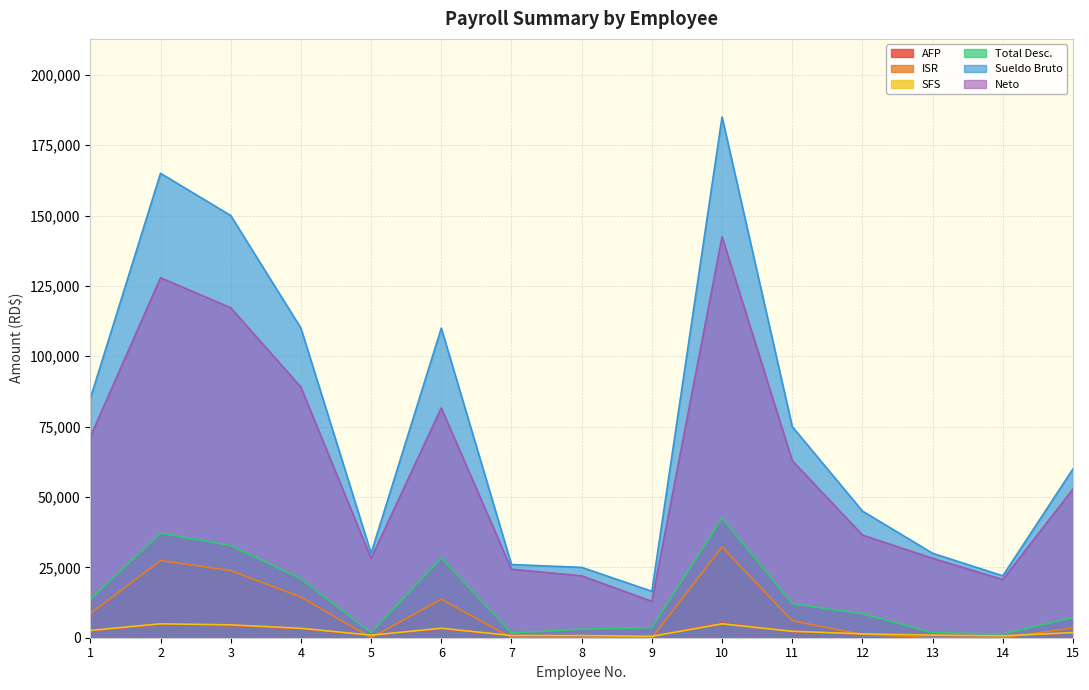

Rank the categories by Total Desc. value from highest to lowest.

10, 2, 3, 6, 4, 1, 11, 12, 15, 9, 8, 5, 13, 7, 14